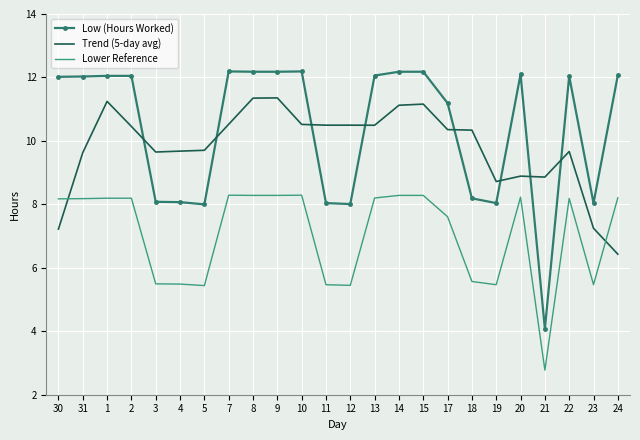

Which series has the largest total across all categories?

Low (Hours Worked)